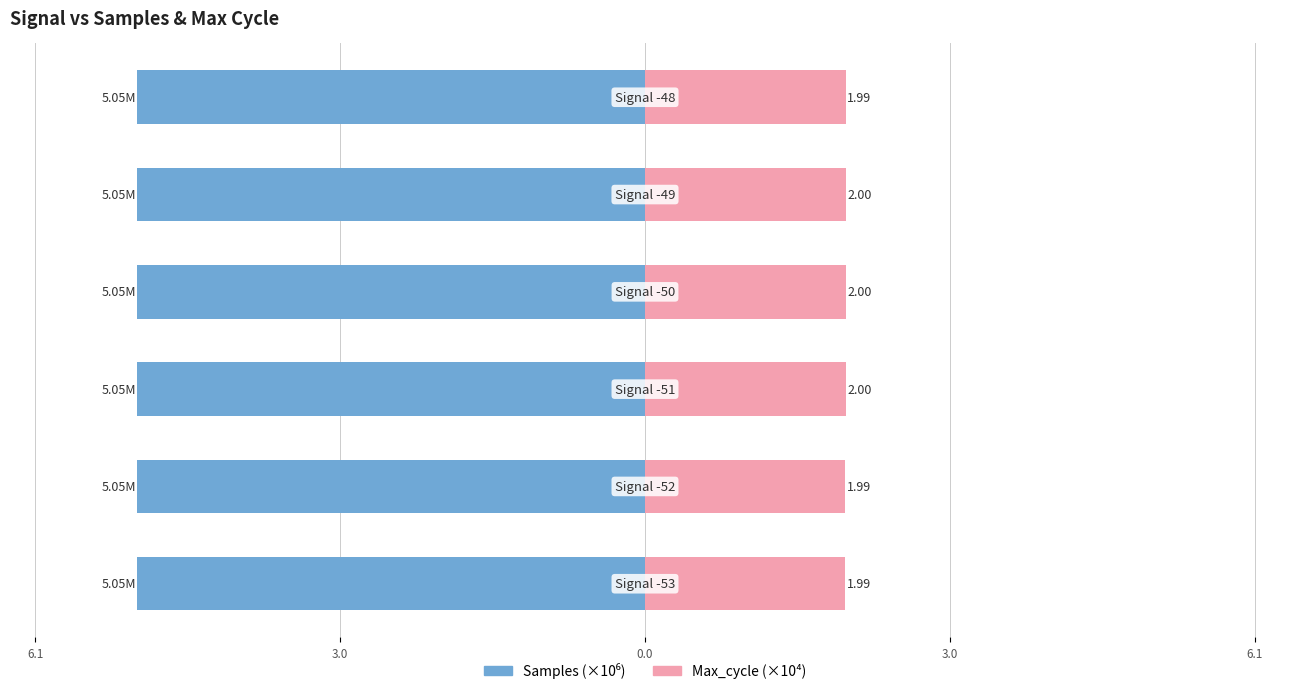

Reading right to left, list all the values displayed in this chart.

Samples: -5.0	-5.0	-5.0	-5.0	-5.0	-5.0
Max_cycle: 2.0	2.0	2.0	2.0	2.0	2.0